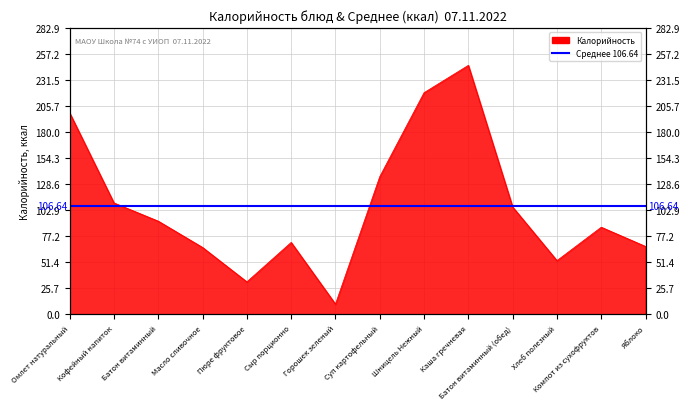

List the labels in order of value, largest first.

Каша гречневая, Шницель Нежный, Омлет натуральный, Суп картофельный, Кофейный напиток, Батон витаминный (обед), Батон витаминный, Компот из сухофруктов, Сыр порционно, Яблоко, Масло сливочное, Хлеб полезный, Пюре фруктовое, Горошек зеленый